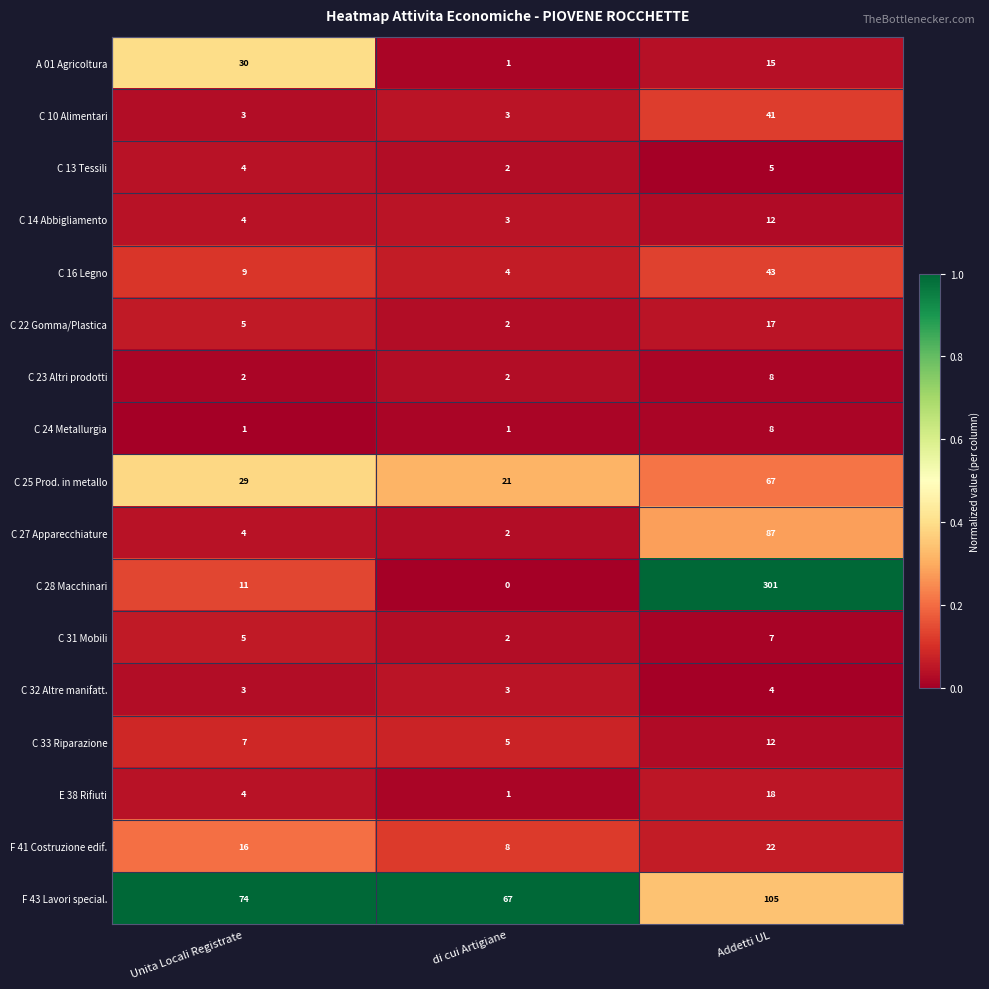

True or false: E 38 Rifiuti has a value of 18 at Addetti UL.

True